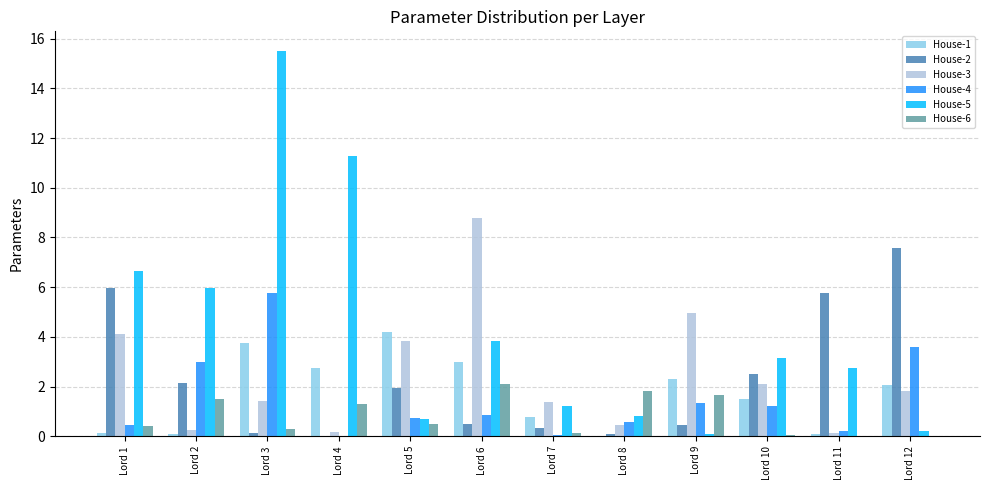

What is the maximum value for House-2?

7.6